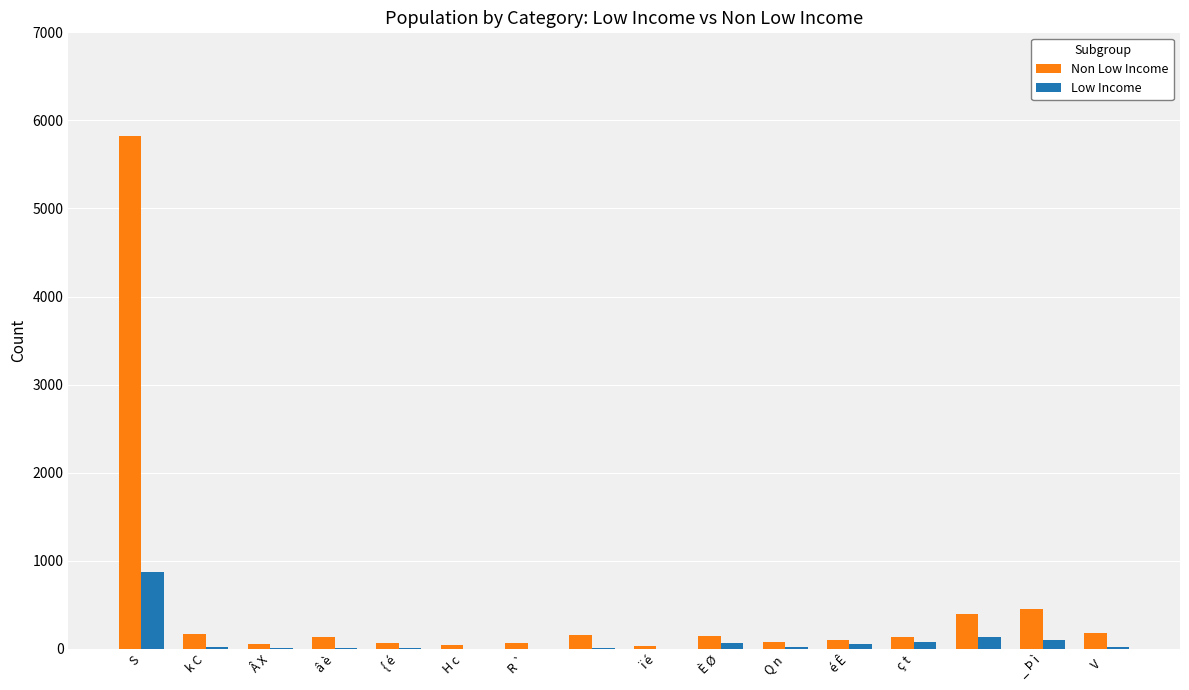

What is the difference between the maximum and minimum values in the Low Income series?

875